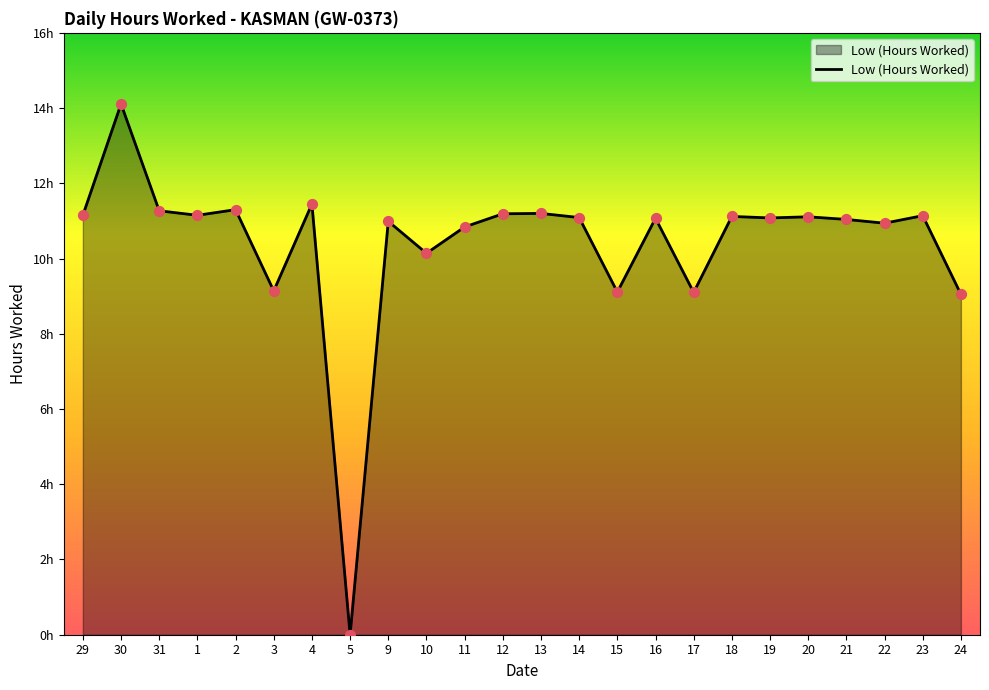

Is this an area chart (filled region under the line)?

Yes